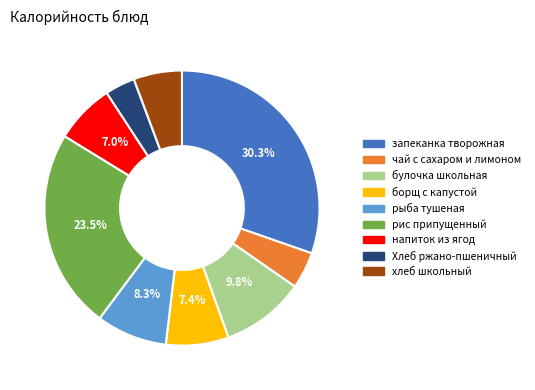

Is булочка школьная the majority of the pie?

No